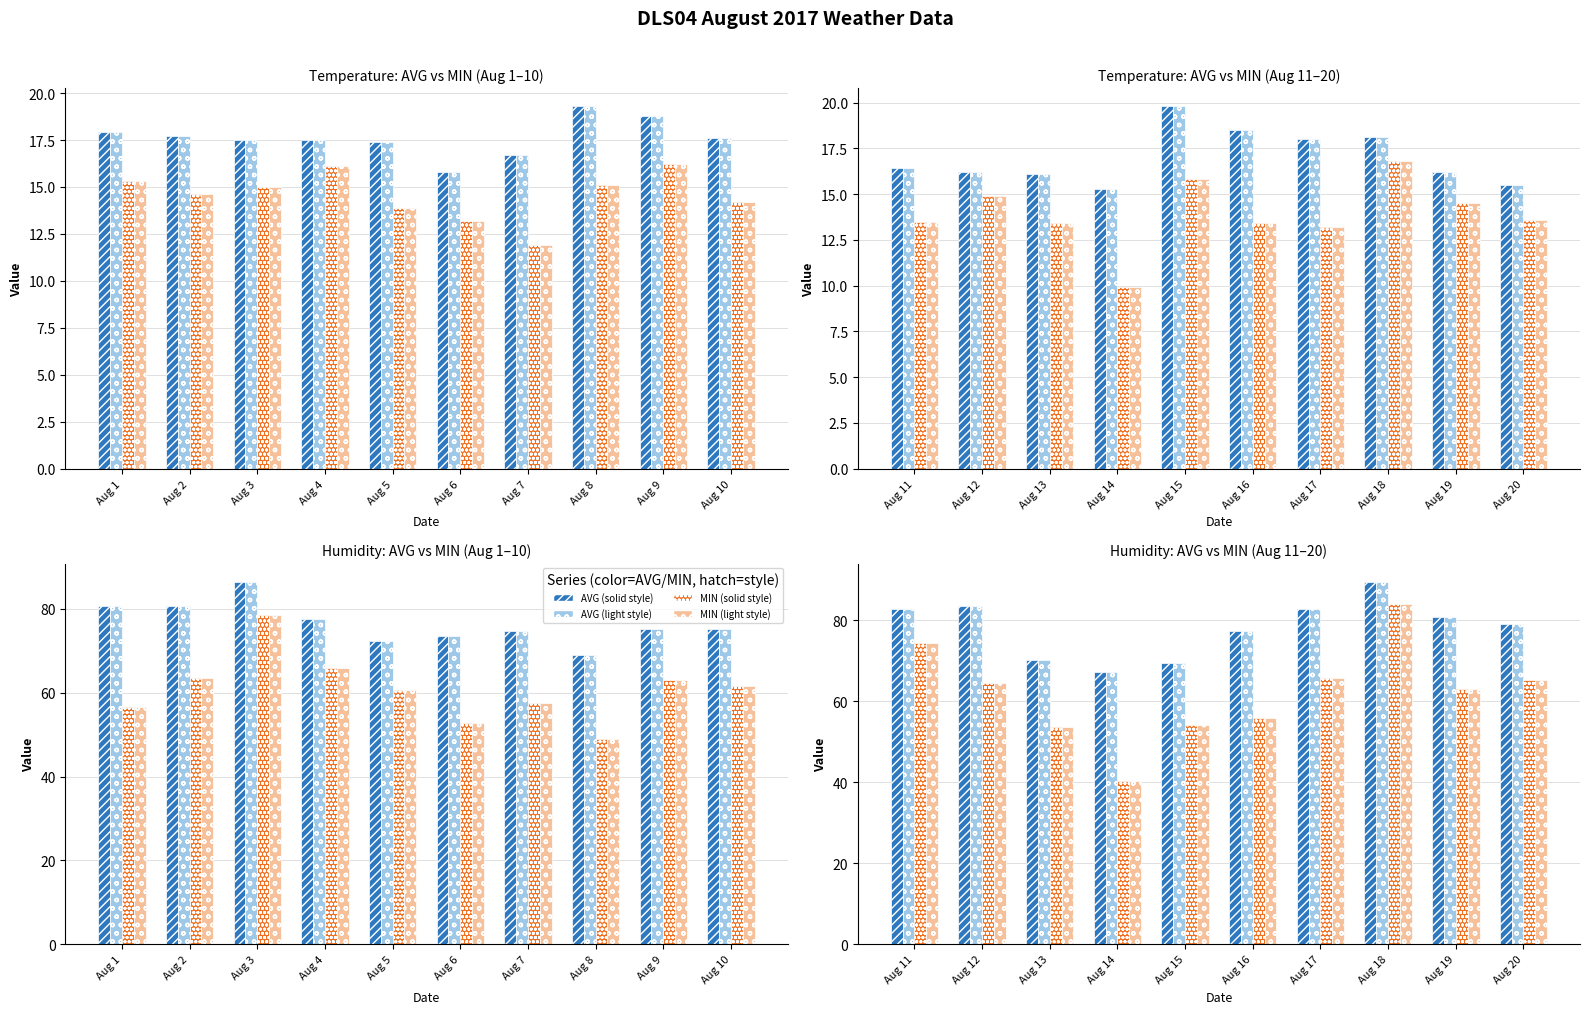

What is the value of the AVG Temperature (°C) (light) bar at the 9th from the left?

18.8